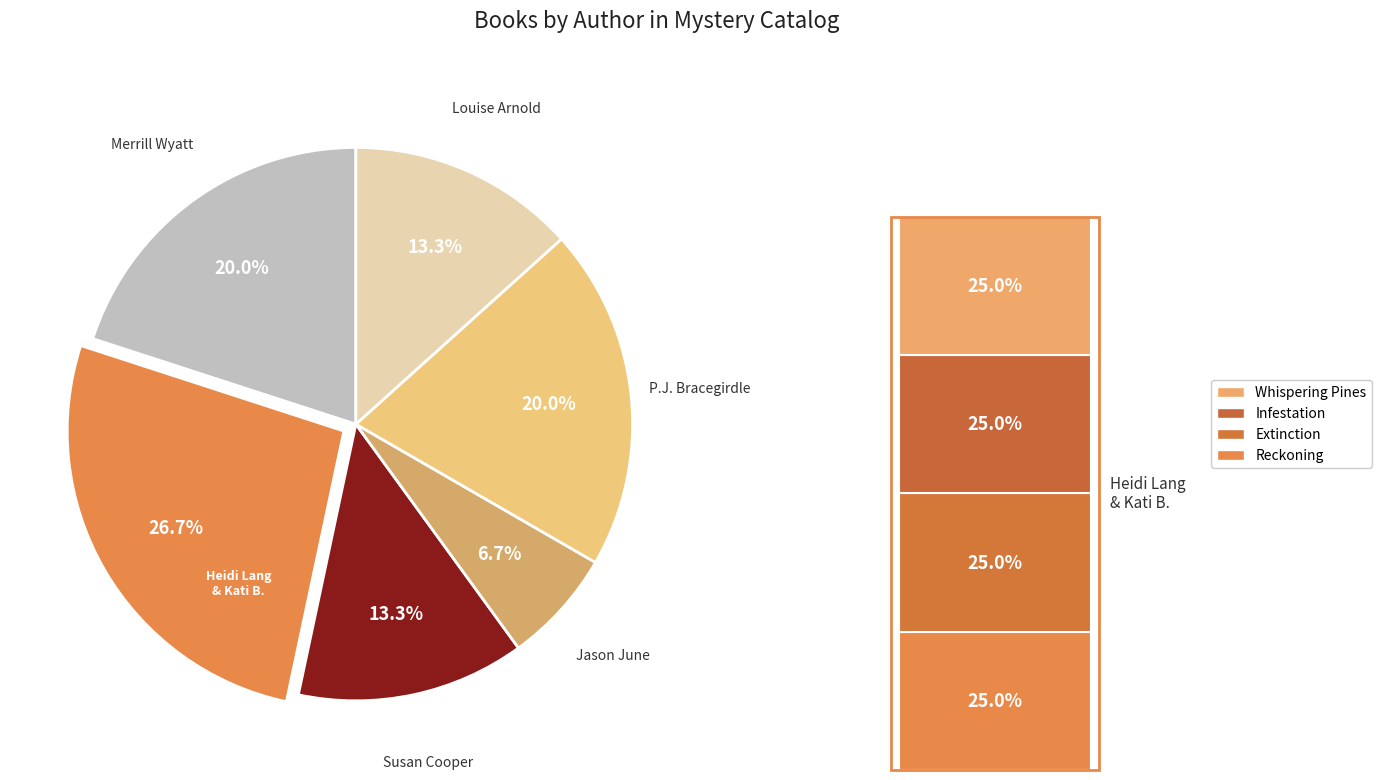

Is there any slice that represents more than half of the pie?

No